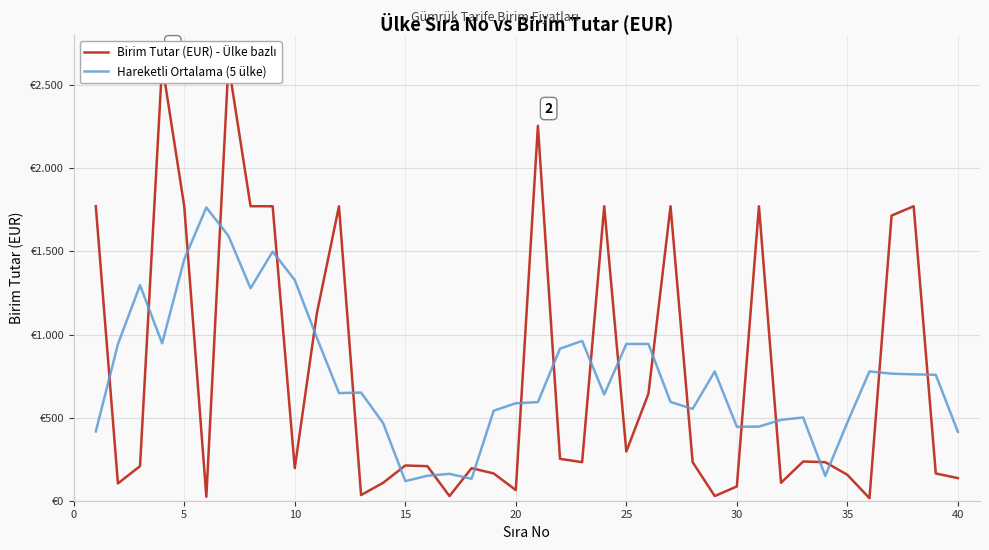

Rank the series by their maximum value, from lowest to highest.

Hareketli Ortalama (5 ülke), Birim Tutar (EUR) - Ülke bazlı